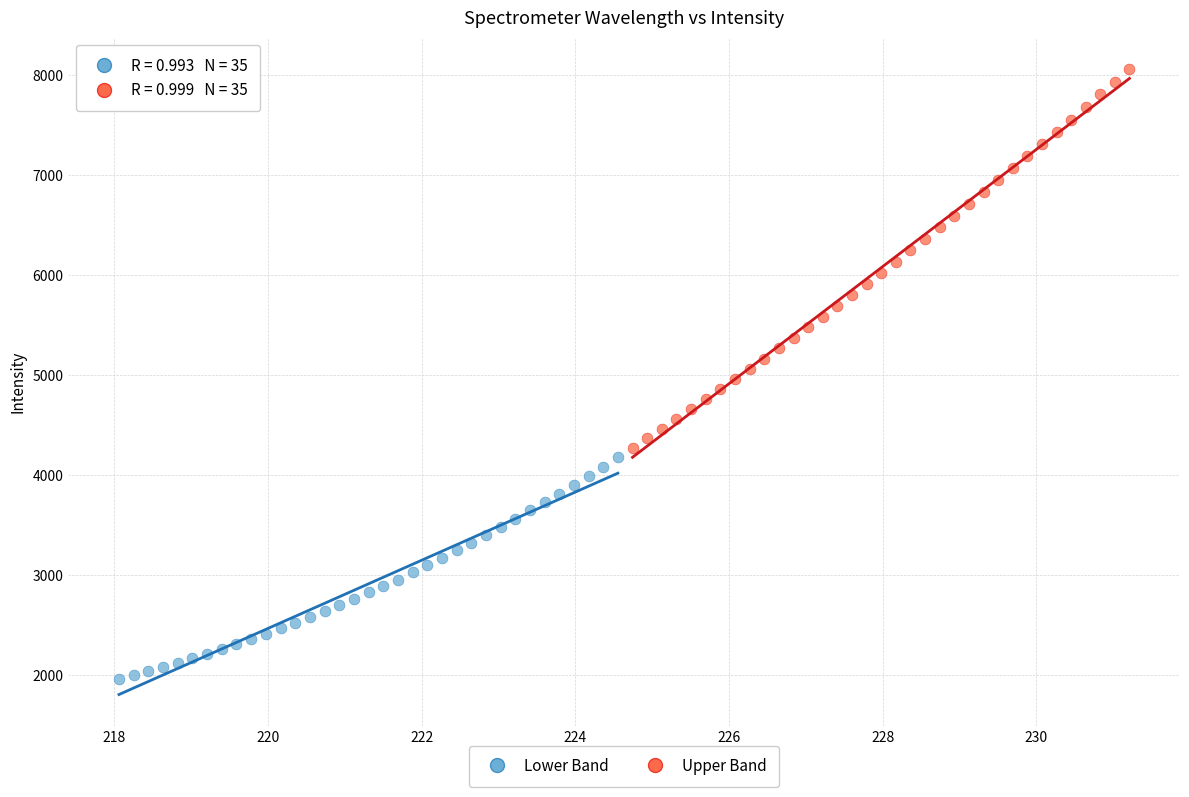

Which series reaches the minimum Y coordinate?

Lower Band